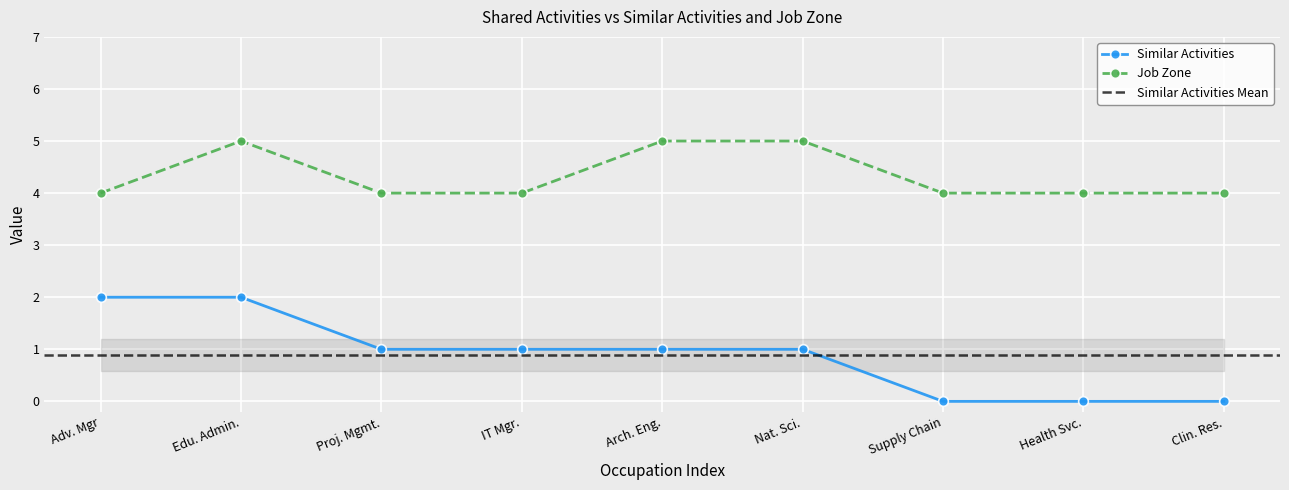

How many lines are shown in the chart?

2